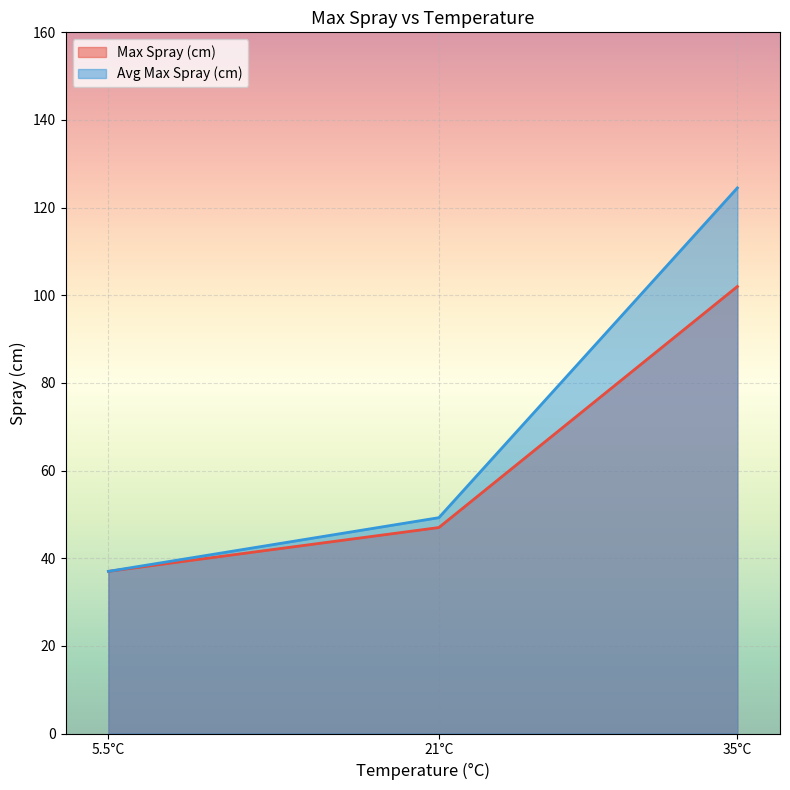

List the labels in order of Avg Max Spray (cm) value, largest first.

35°C, 21°C, 5.5°C